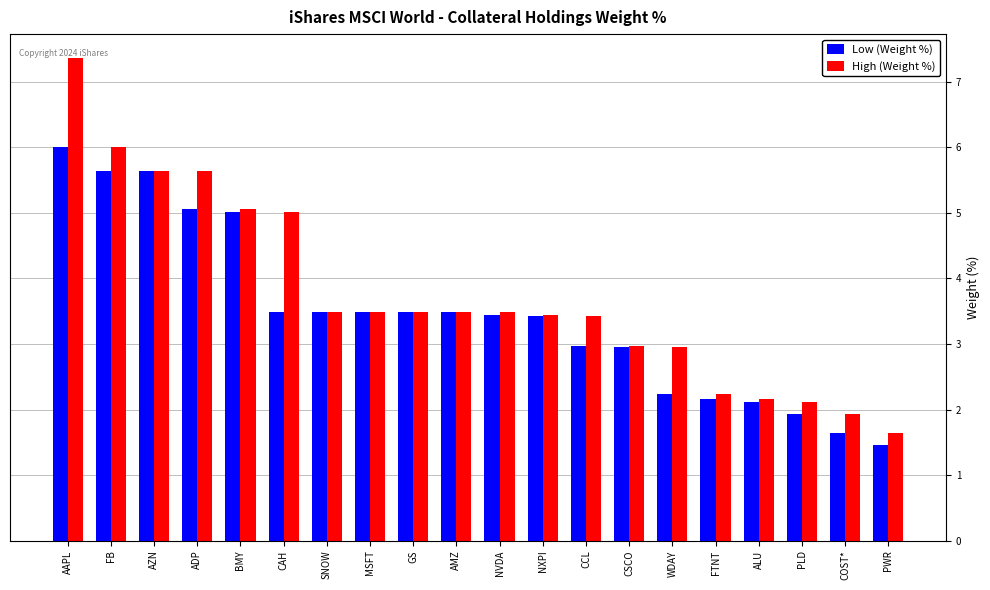

Which series has the widest spread of values?

High (Weight %)